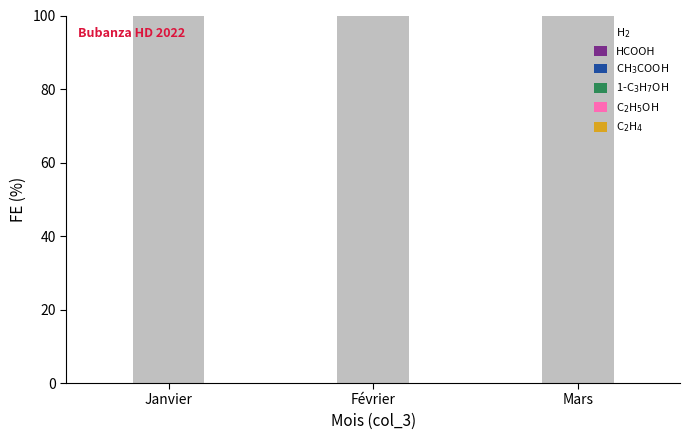

At how many categories does at least one series exceed 42?

3